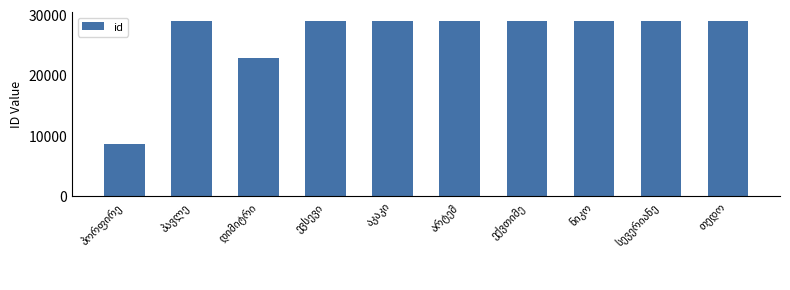

What is the smallest value displayed?

8667